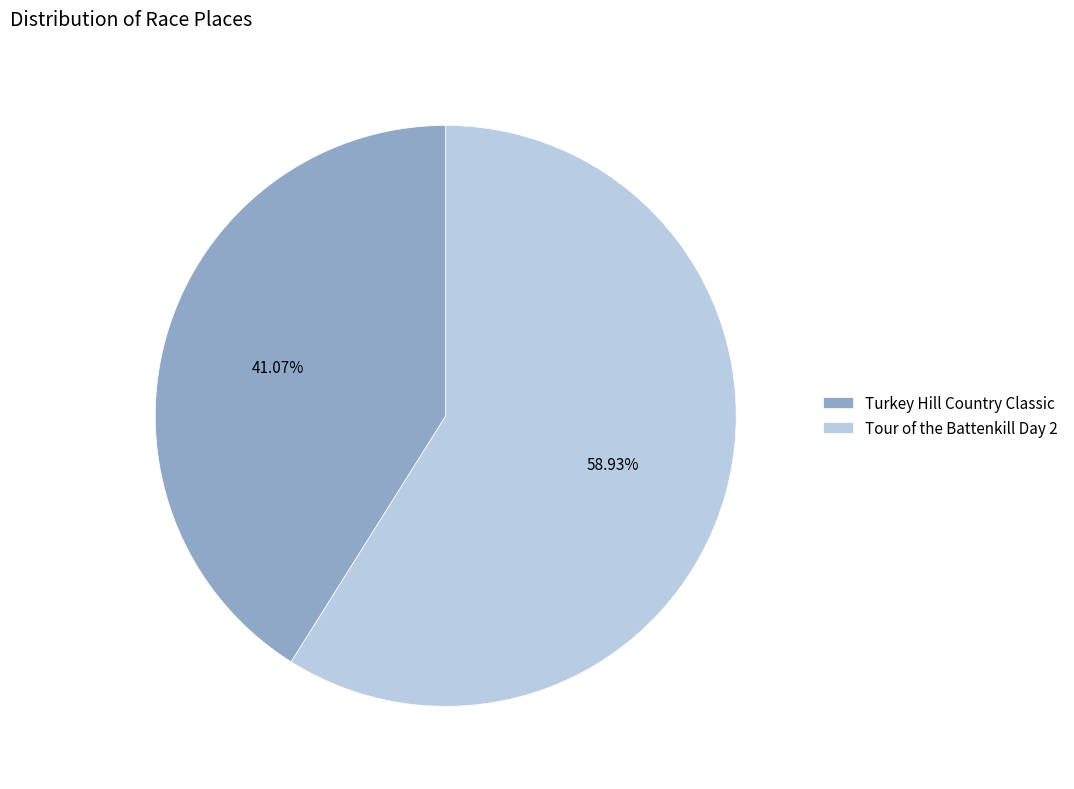

What is the majority slice?

Tour of the Battenkill Day 2